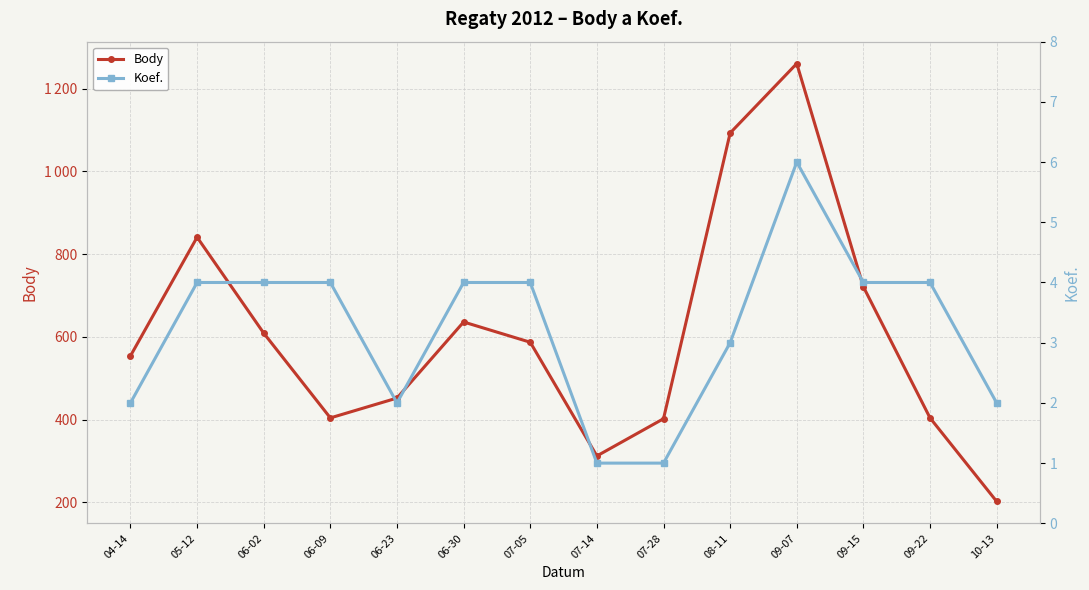

In Body, how many points are lower than both neighbors (excluding endpoints)?

2